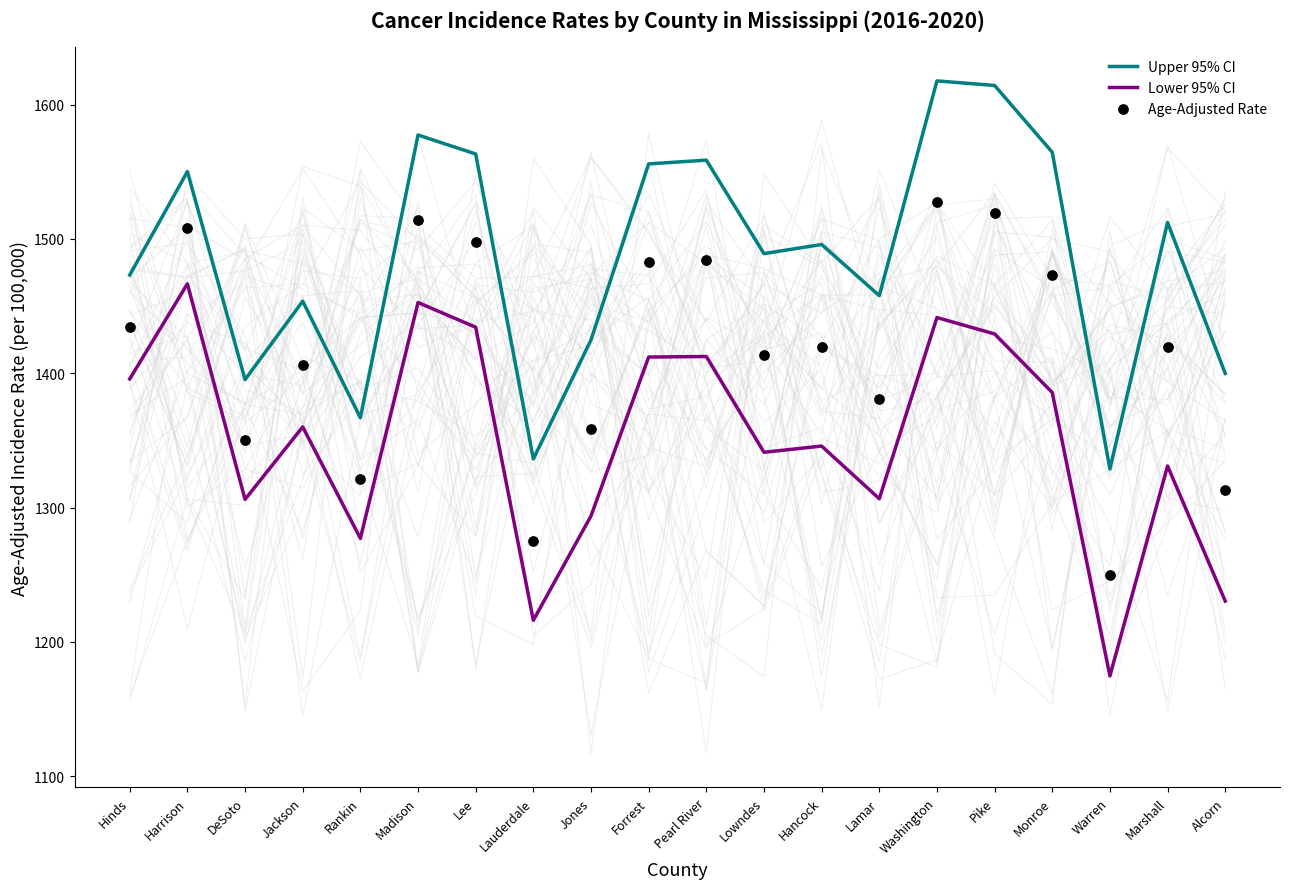

At which category is the sum across all series the highest?

Washington